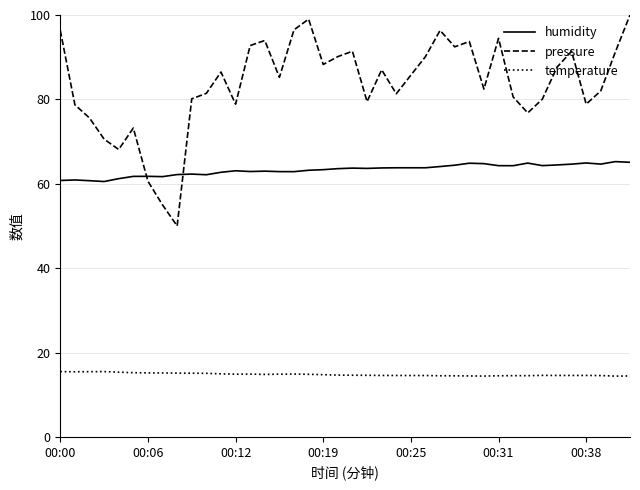

Which series has the largest range (max minus min)?

pressure